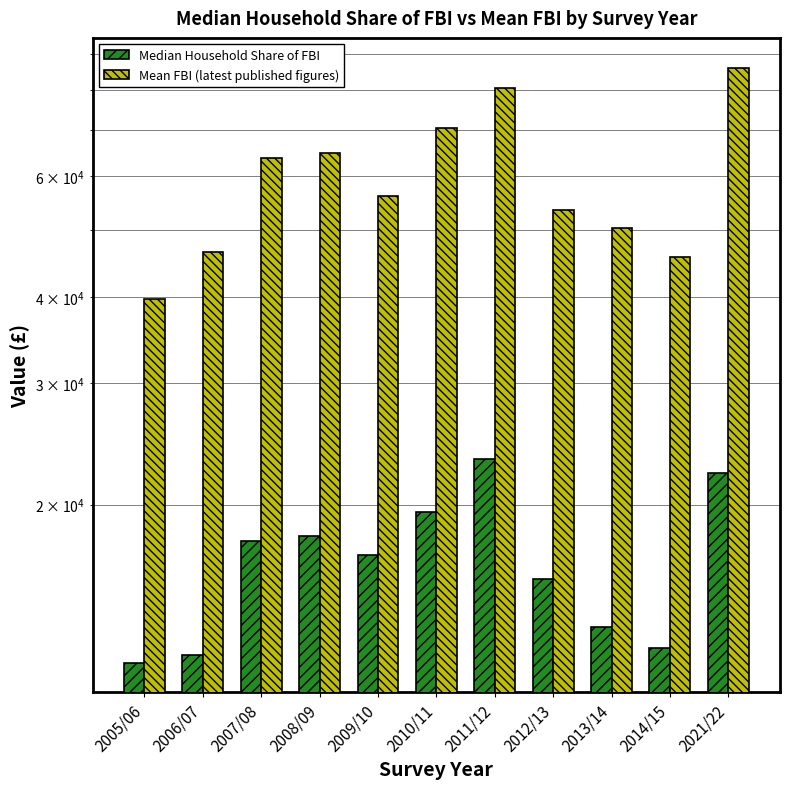

What is the difference between the maximum and minimum values in the Mean FBI (latest published figures) series?

46300